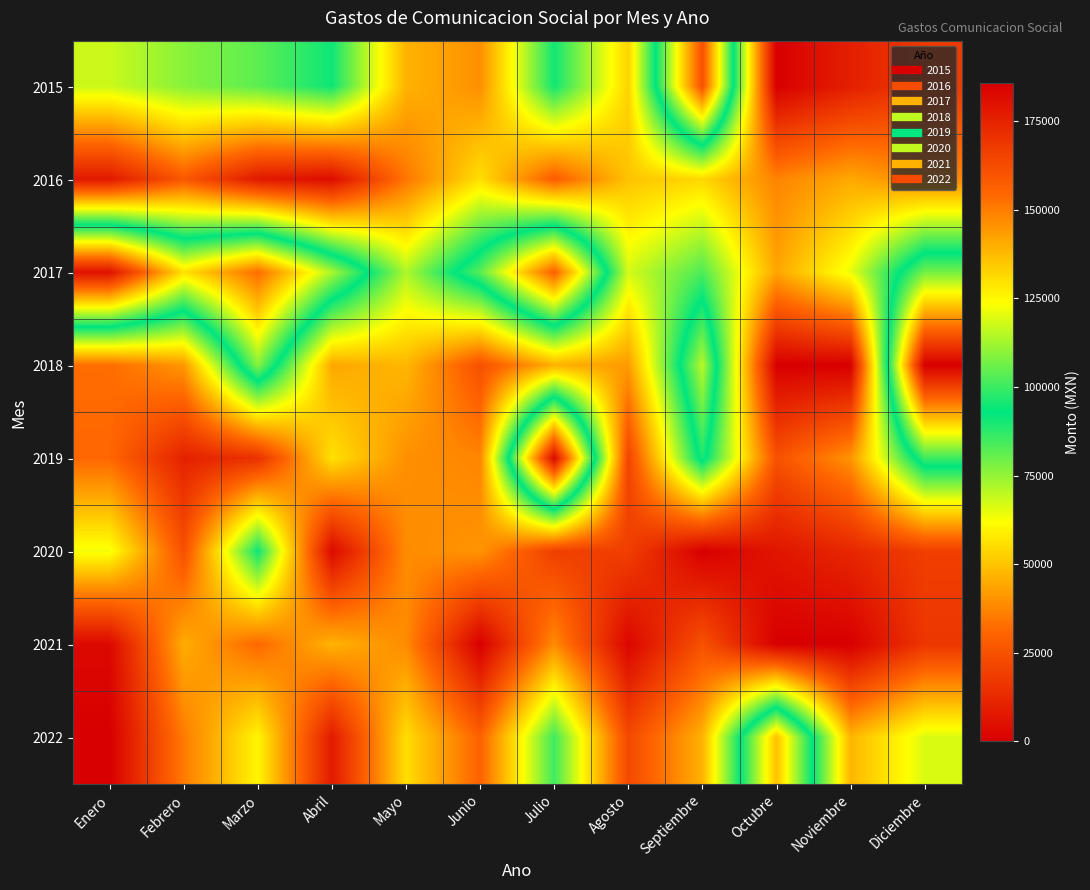

What is the spread (max minus min) of values at Abril?

110455.2